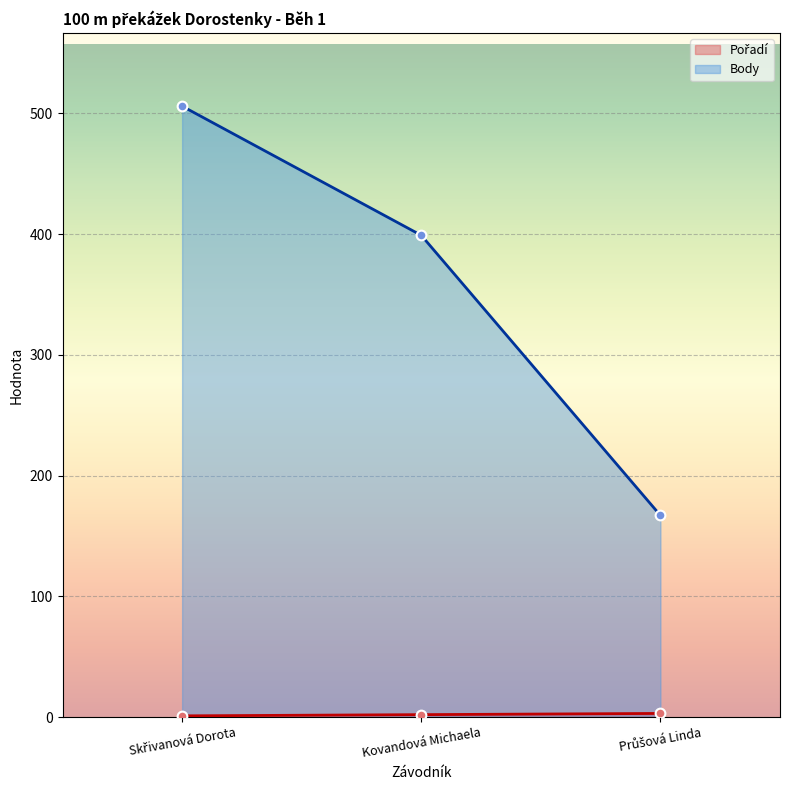

True or false: Pořadí has a value of 5 at Průšová Linda.

False